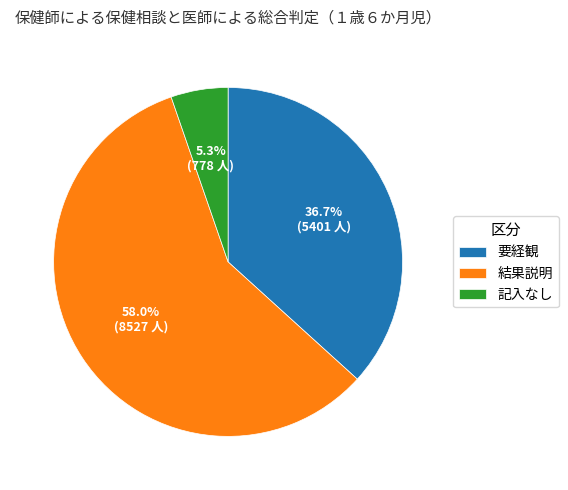

Which category has the biggest portion of the pie?

結果説明